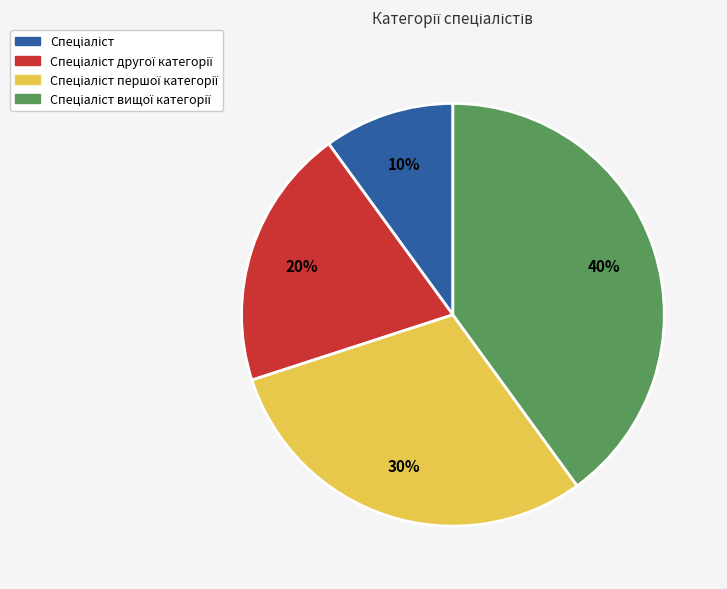

Is there a majority slice in this chart?

No